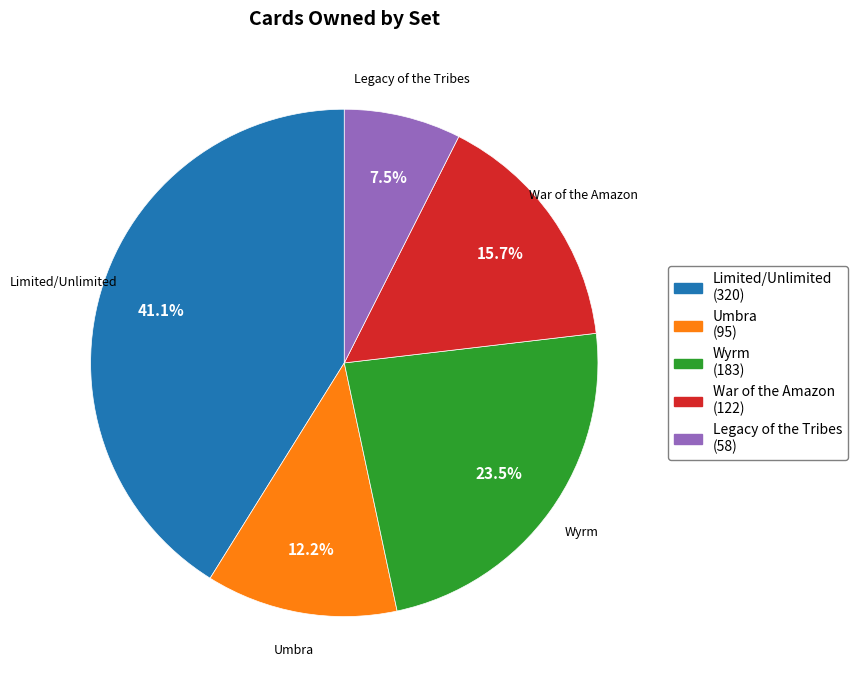

What is the largest slice in the pie chart?

Limited/Unlimited